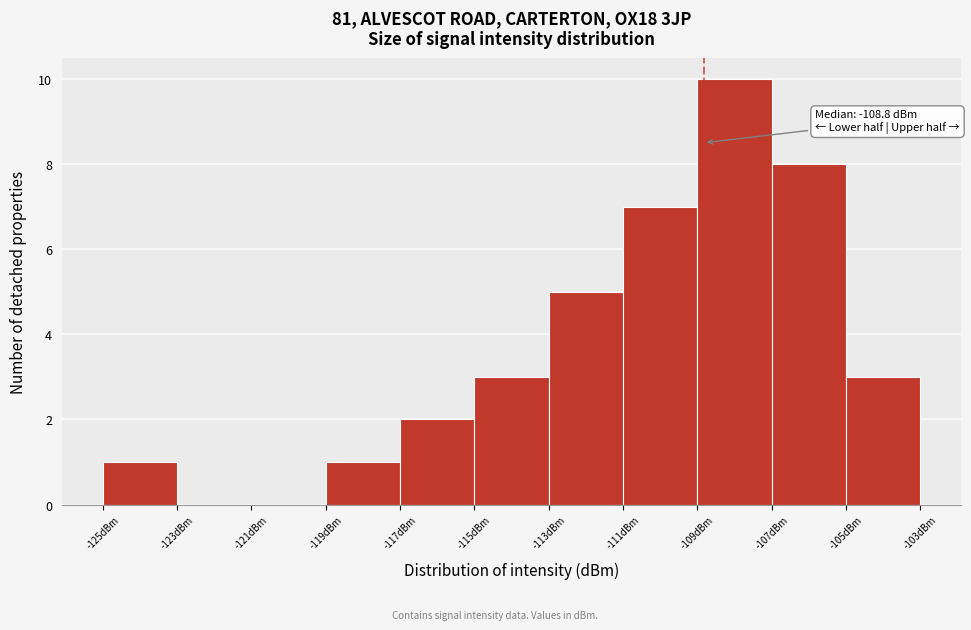

Which range on the x-axis has the tallest bar?

-109 to -107